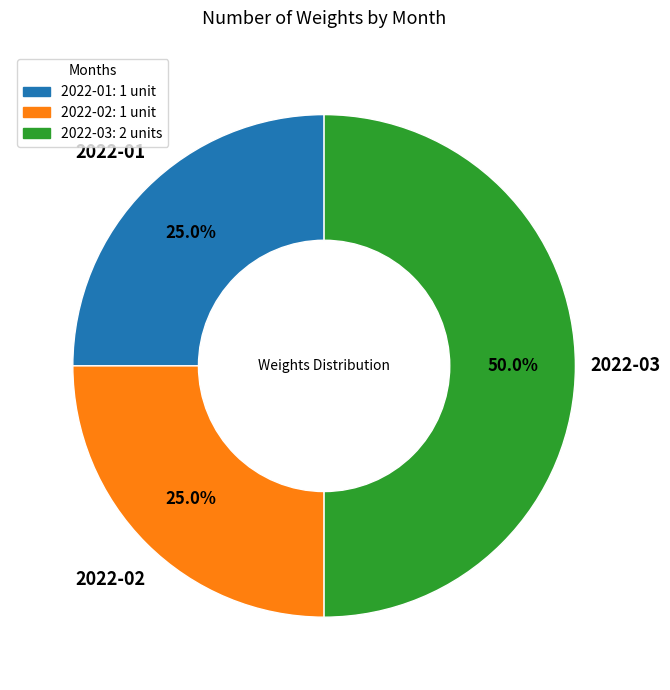

What percentage do 2022-03: 2 units and 2022-01: 1 unit together represent?

75.0%